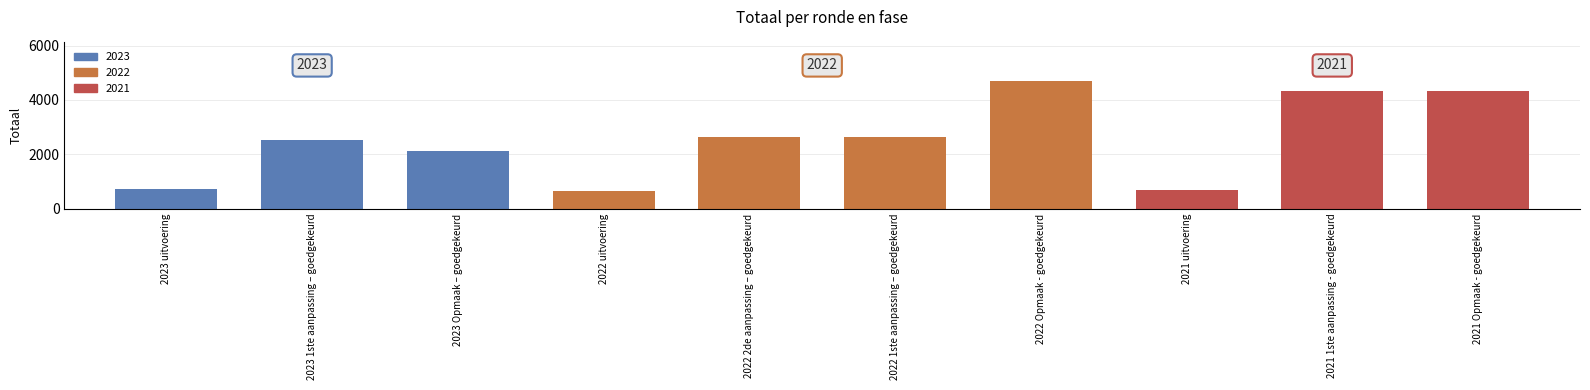

The chart shows a value of 666 at 2021 uitvoering. True or false?

True